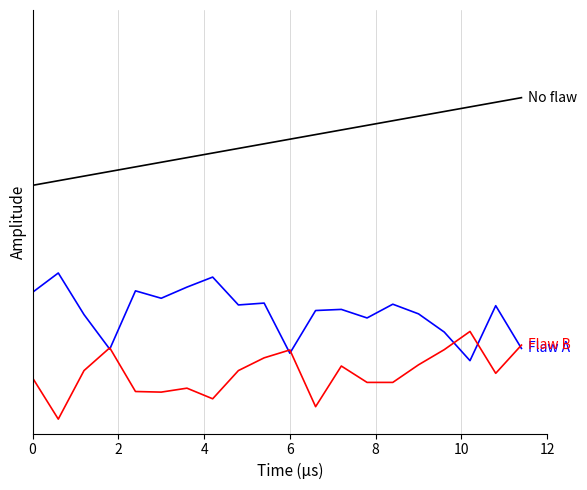

What is the label of the 7th point from the left?

12